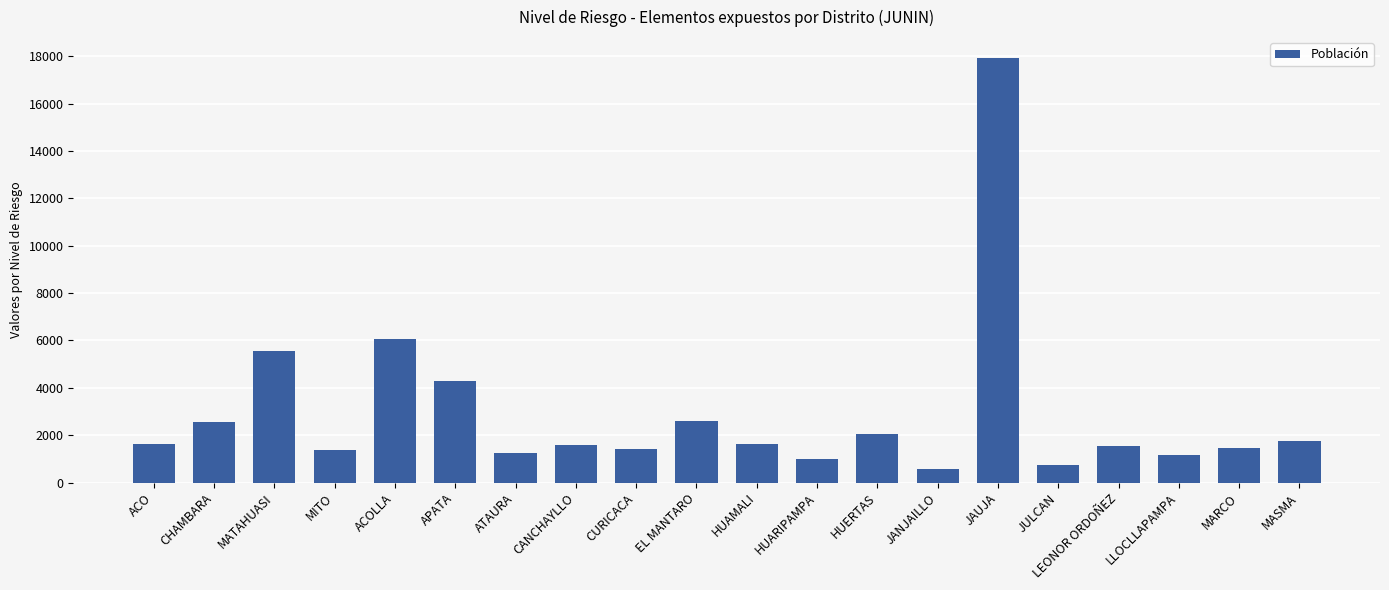

Which has a higher value, LLOCLLAPAMPA or LEONOR ORDOÑEZ?

LEONOR ORDOÑEZ